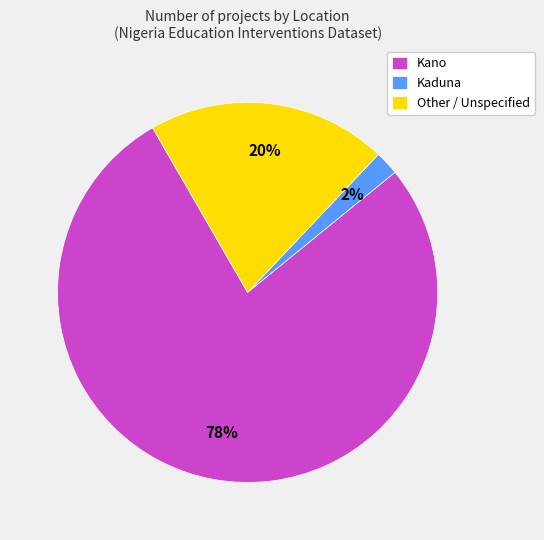

To the nearest percent, what portion does Other / Unspecified represent?

20%